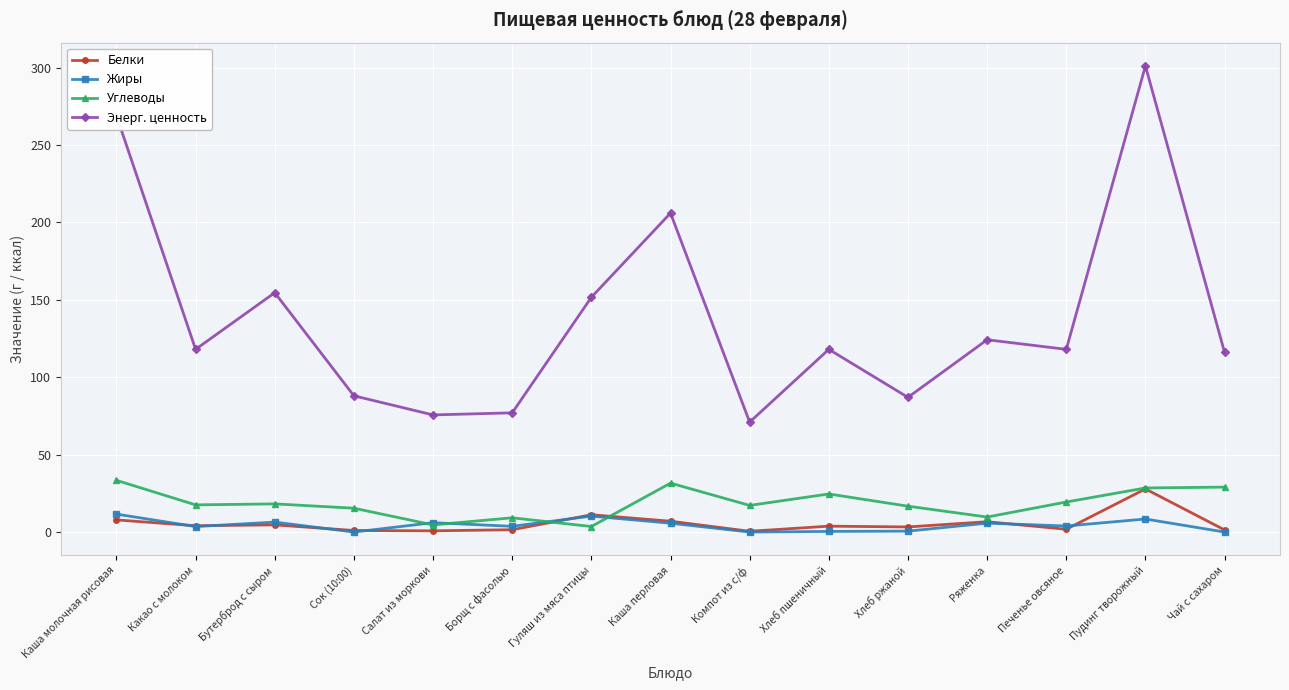

At which category is the sum across all series the highest?

Пудинг творожный